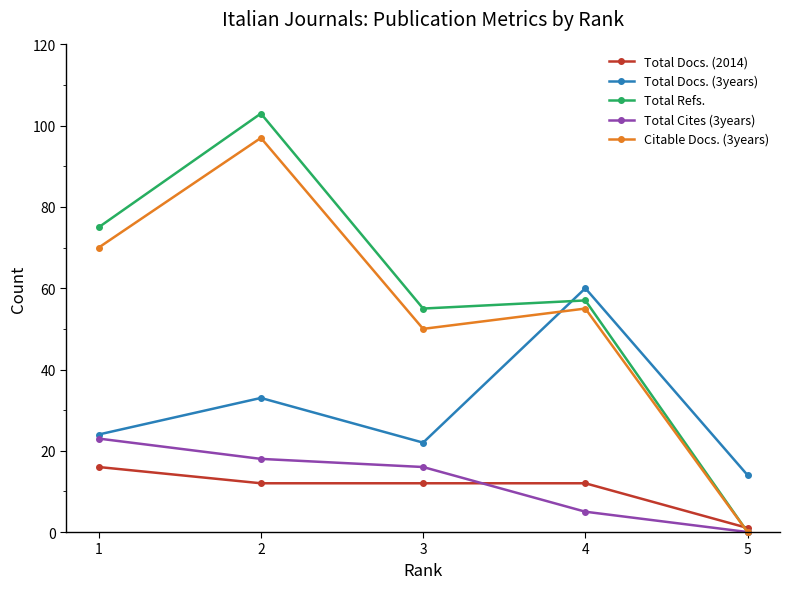

What is the value of the Total Docs. (3years) point at the 3rd from the left?

22